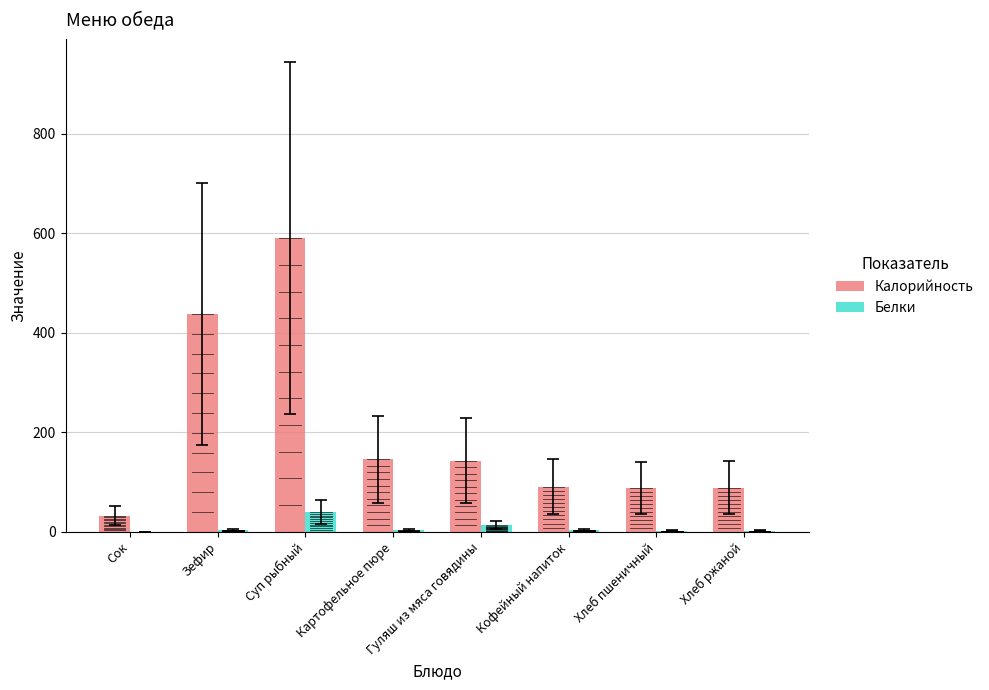

What is the difference between the maximum and minimum values in the Калорийность series?

558.0